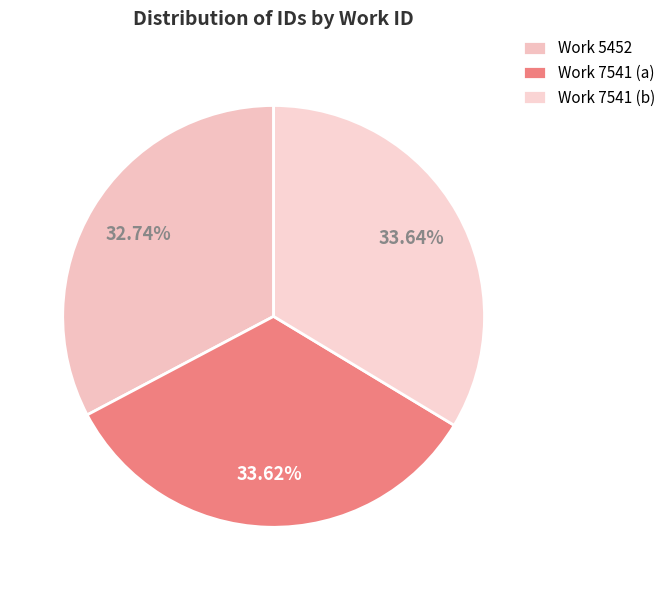

How many segments does this pie chart have?

3